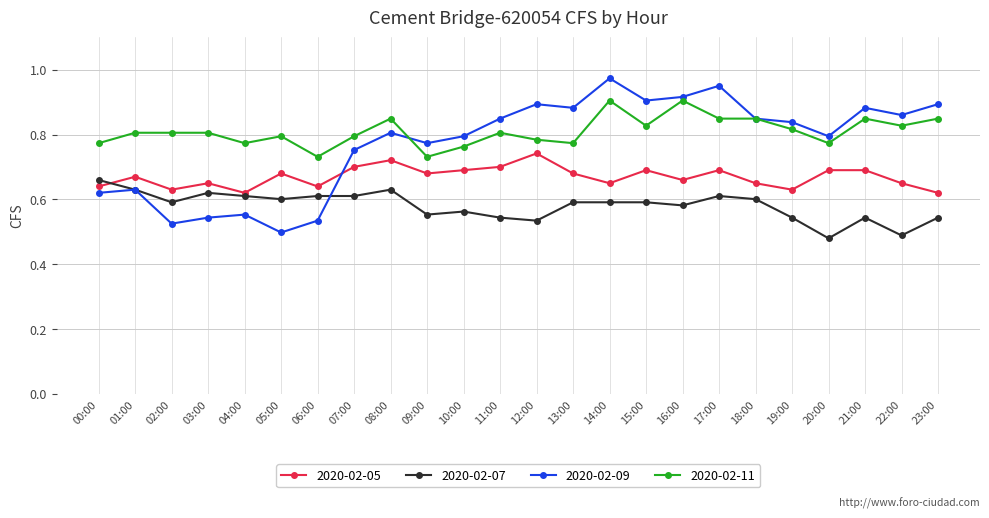

True or false: 2020-02-11 has more than 0 points higher than both neighbors.

True